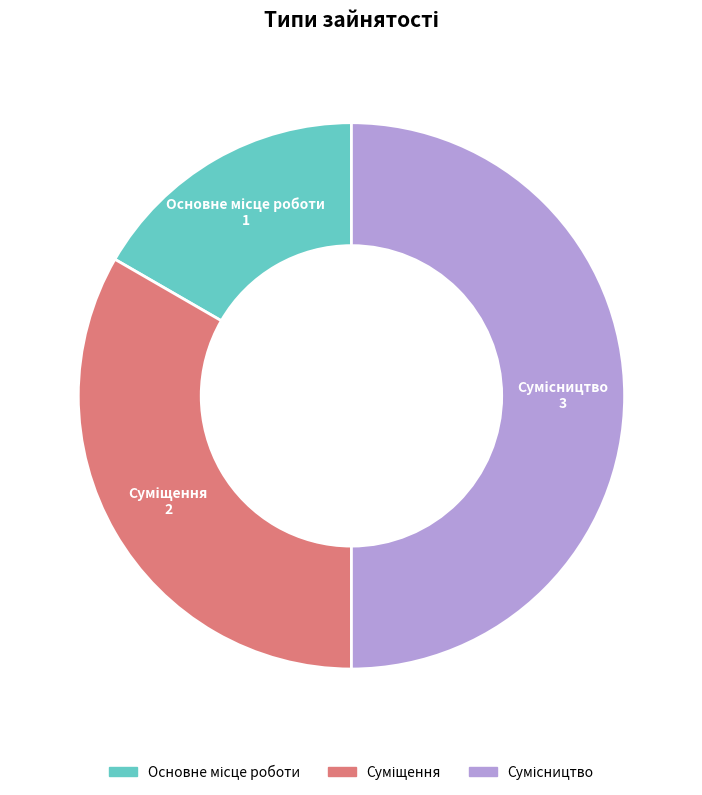

Which category has the smallest portion of the pie?

Основне місце роботи